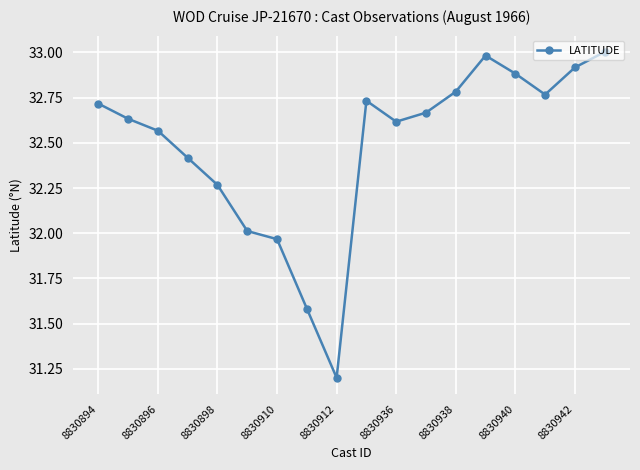

What is the sum of all values?

584.7